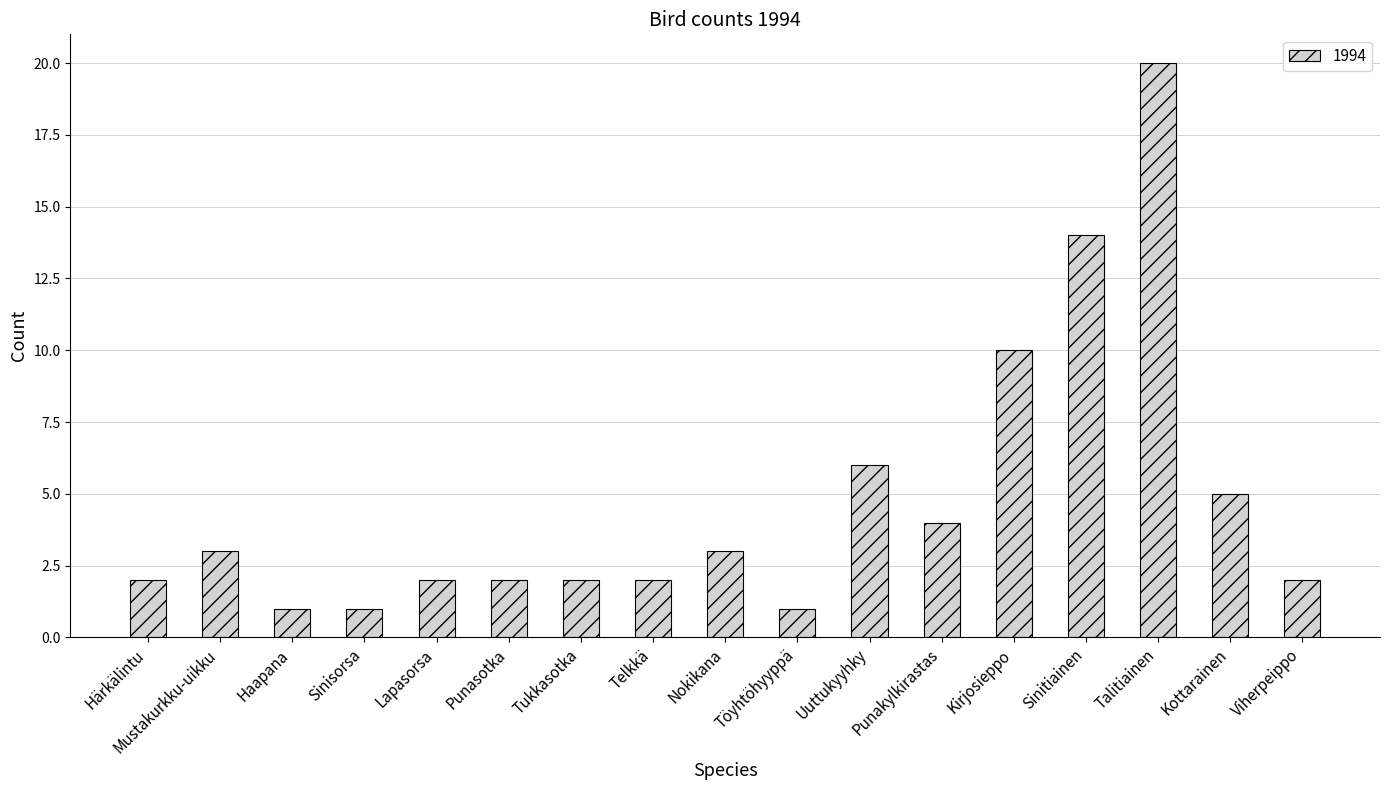

The chart shows a value of 9 at Kottarainen. True or false?

False